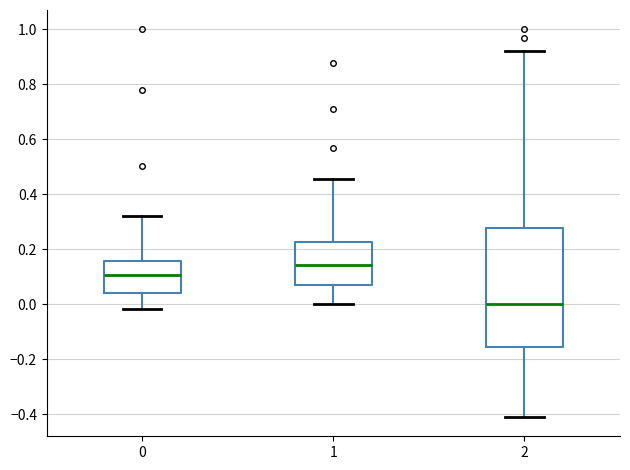

Where is the lower edge of the box at x = 0 on the y-axis? The values are not printed on the chart, so give them approximately, as read against the axis.

0.04